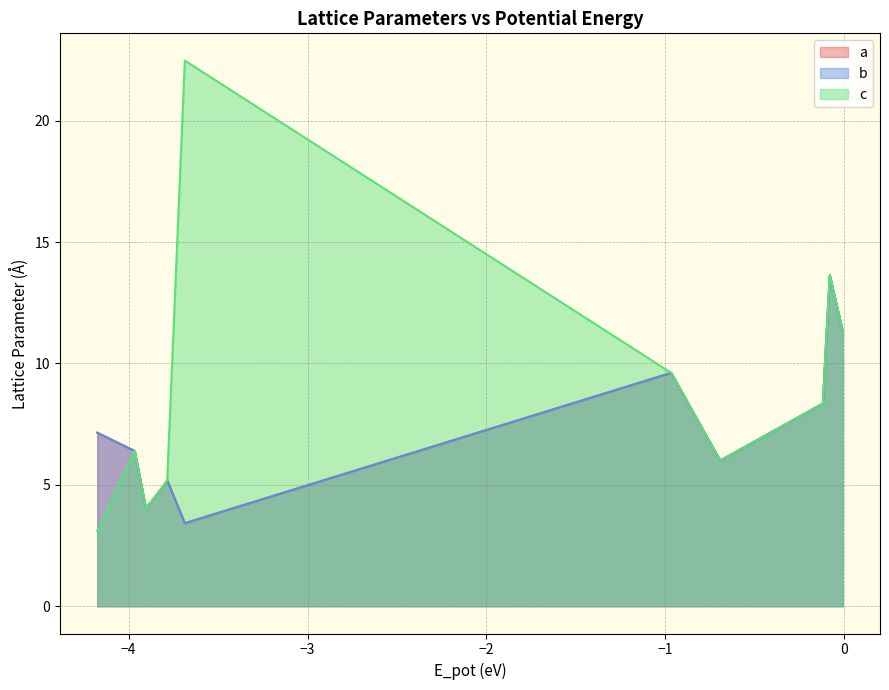

True or false: a and b cross at least once.

False